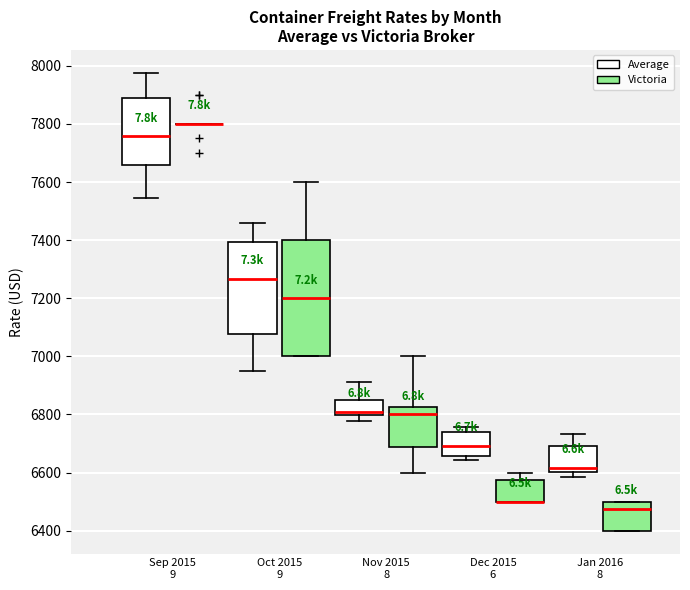

Reading left to right, transcribe this box plot: for each box, give where its median line is, the range the box spans, and where its two whiskers end, as read against the y-axis. The values are not printed on the chart, so give them approximately, as read against the axis.

Sep 2015 9 (Average): median 7760, box 7660 to 7880, whiskers 7540 to 7980
Sep 2015 9 (Victoria): box collapsed to a line at 7800, whiskers 7800 to 7800
Oct 2015 9 (Average): median 7260, box 7080 to 7400, whiskers 6940 to 7460
Oct 2015 9 (Victoria): median 7200, box 7000 to 7400, whiskers 7000 to 7600
Nov 2015 8 (Average): median 6800 (just above the box's lower edge), box 6800 to 6840, whiskers 6780 to 6920
Nov 2015 8 (Victoria): median 6800, box 6680 to 6820, whiskers 6600 to 7000
Dec 2015 6 (Average): median 6700, box 6660 to 6740, whiskers 6640 to 6760
Dec 2015 6 (Victoria): median 6500 (drawn on the box's lower edge), box 6500 to 6580, whiskers 6500 to 6600
Jan 2016 8 (Average): median 6620, box 6600 to 6700, whiskers 6580 to 6740
Jan 2016 8 (Victoria): median 6480, box 6400 to 6500, whiskers 6400 to 6500